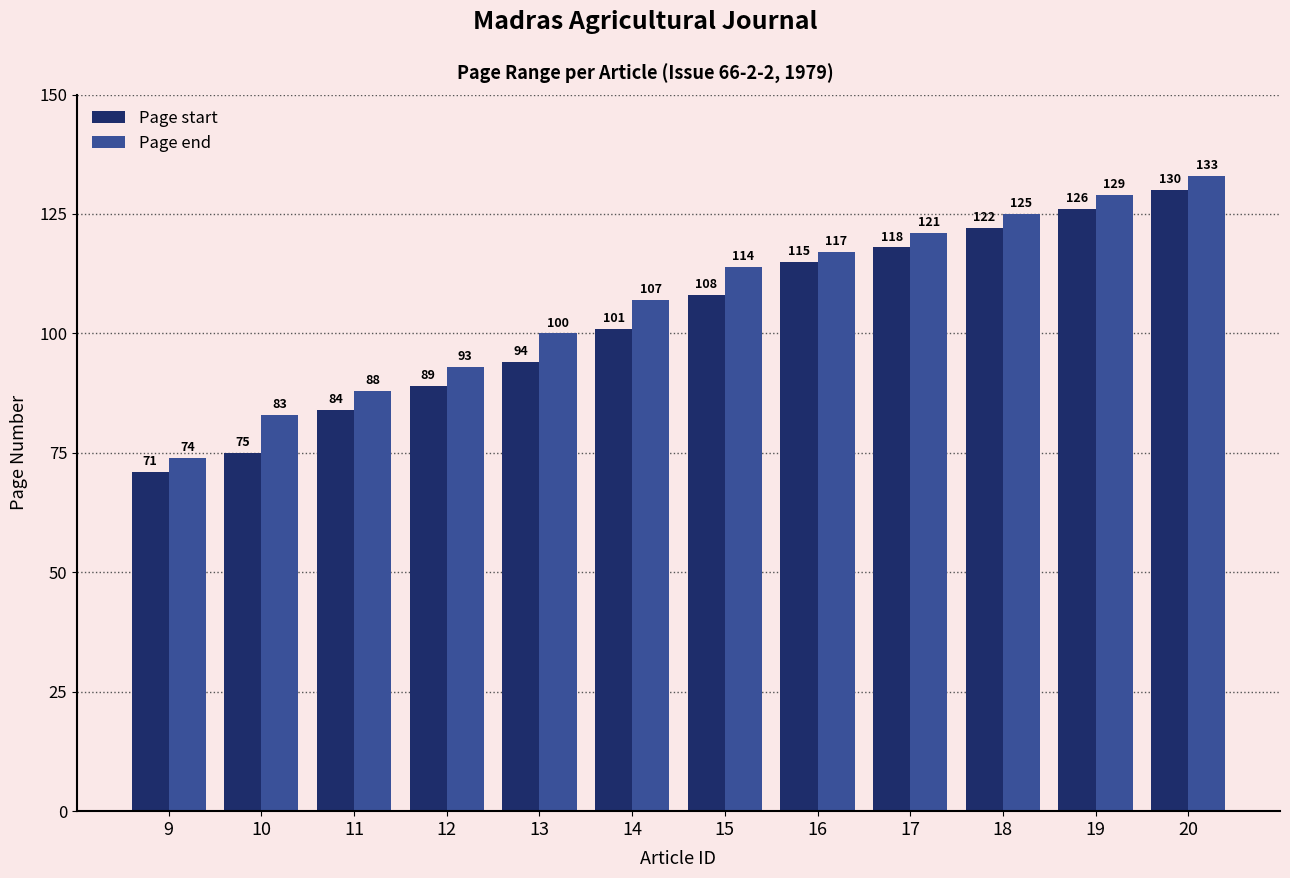

What is the average value of the Page start series?

103